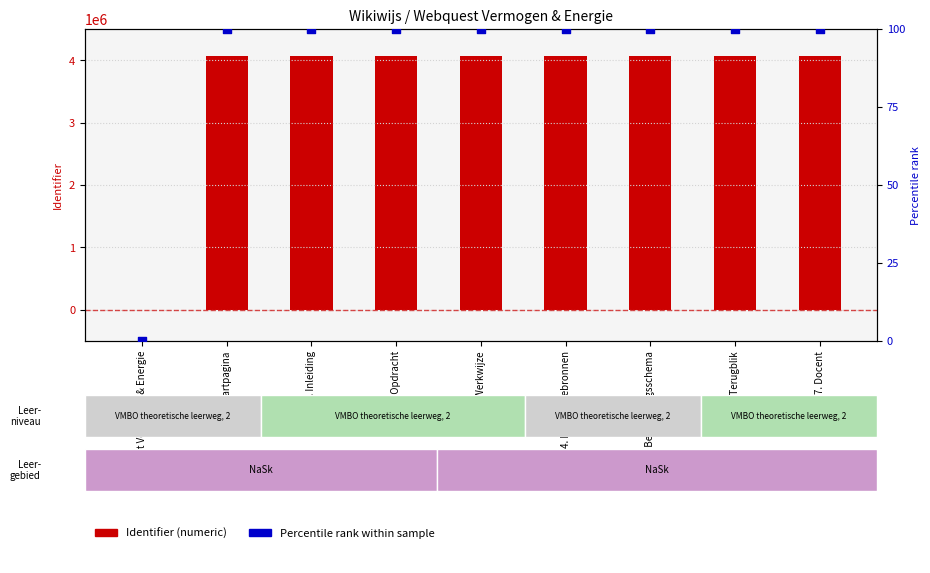

What are all the series names shown in the legend?

Identifier (numeric), Percentile rank within sample